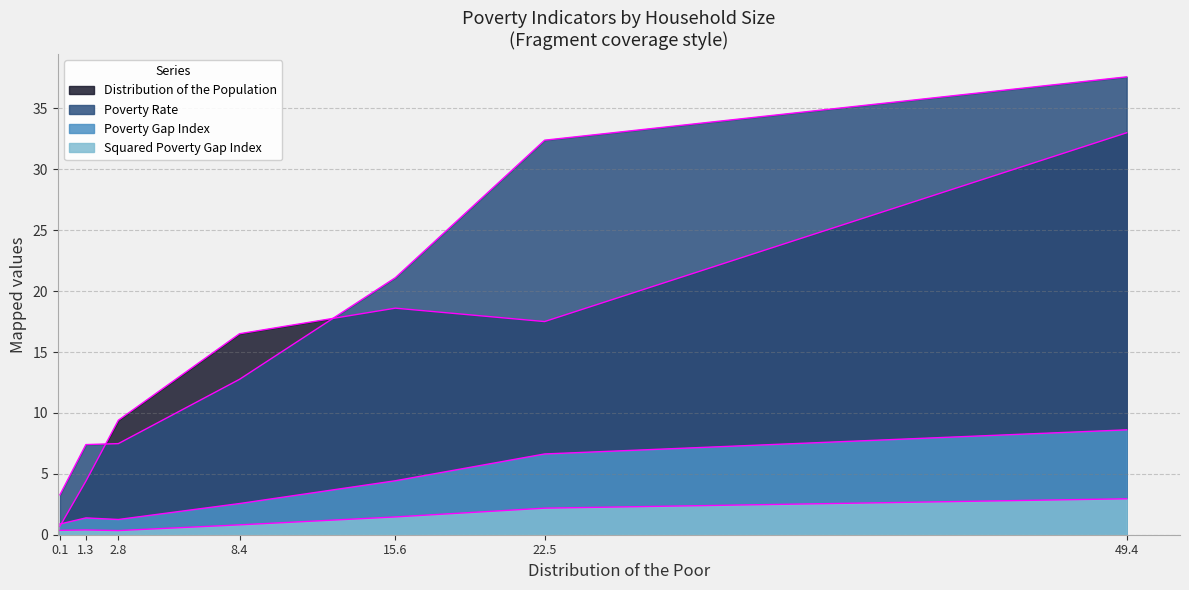

True or false: Poverty Rate and Poverty Gap Index cross at least once.

False